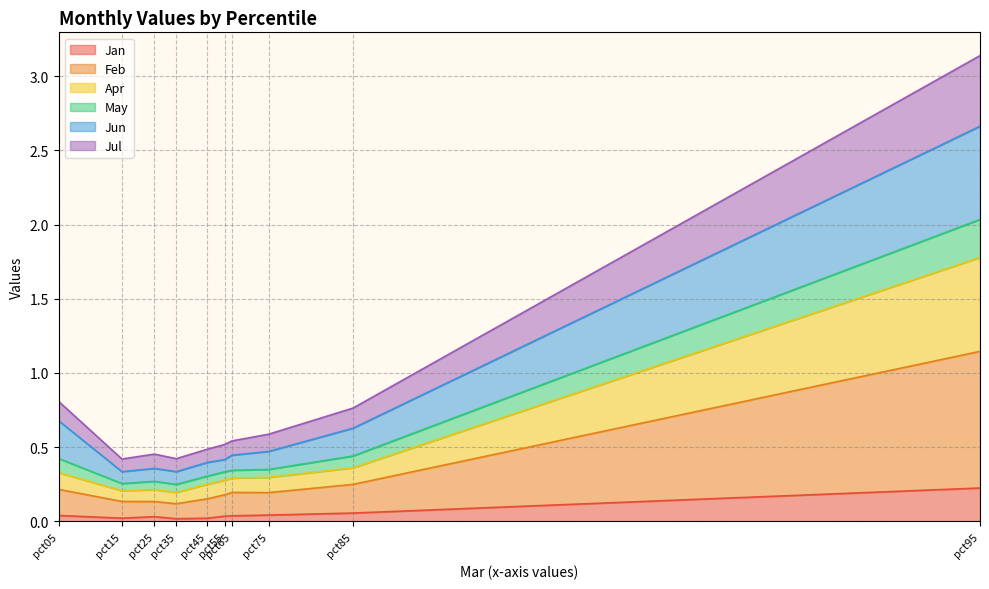

Which category has the highest value across all series?

pct95